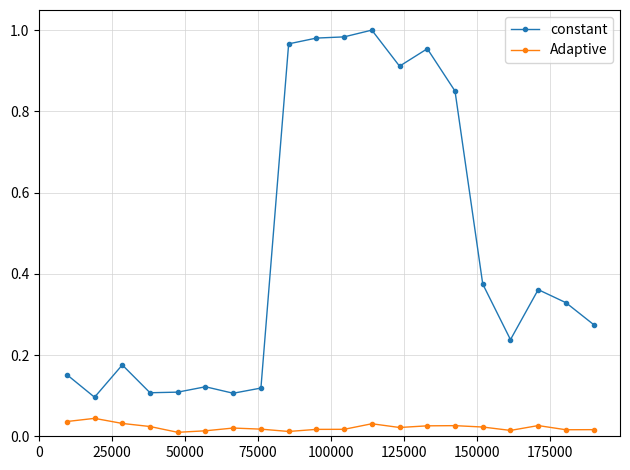

Rank the series by their average value, from lowest to highest.

Adaptive, constant